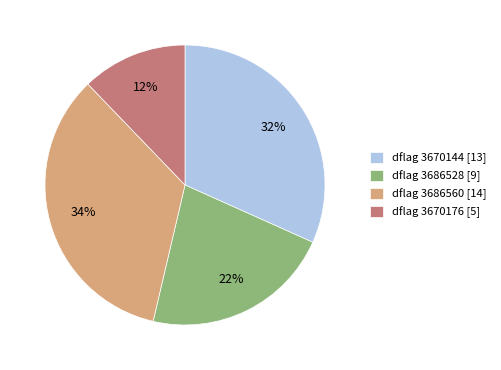

To the nearest percent, what percentage of the pie is dflag 3670176 [5]?

12%